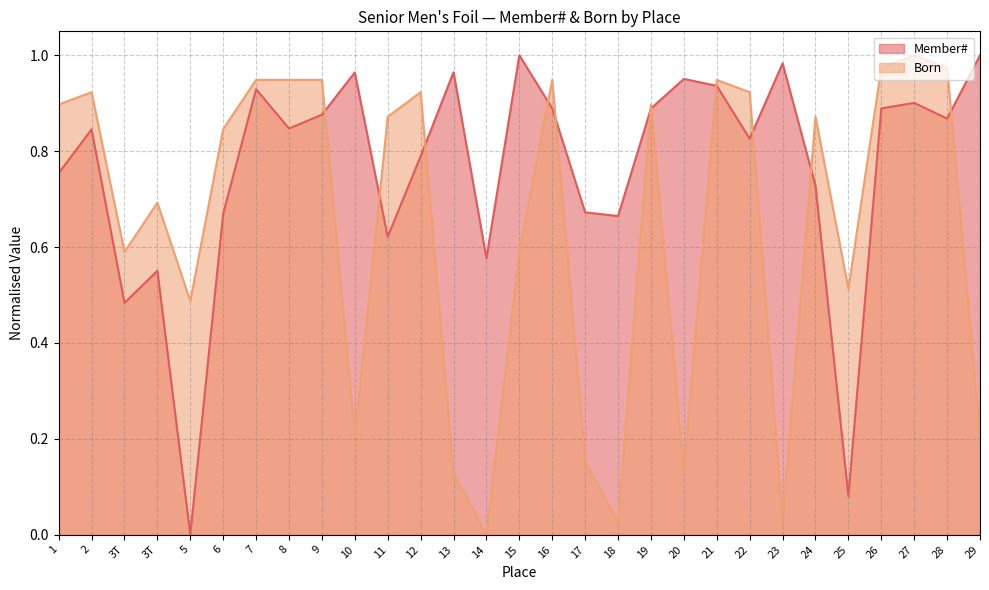

List the series in order of their peak value, lowest first.

Member#, Born